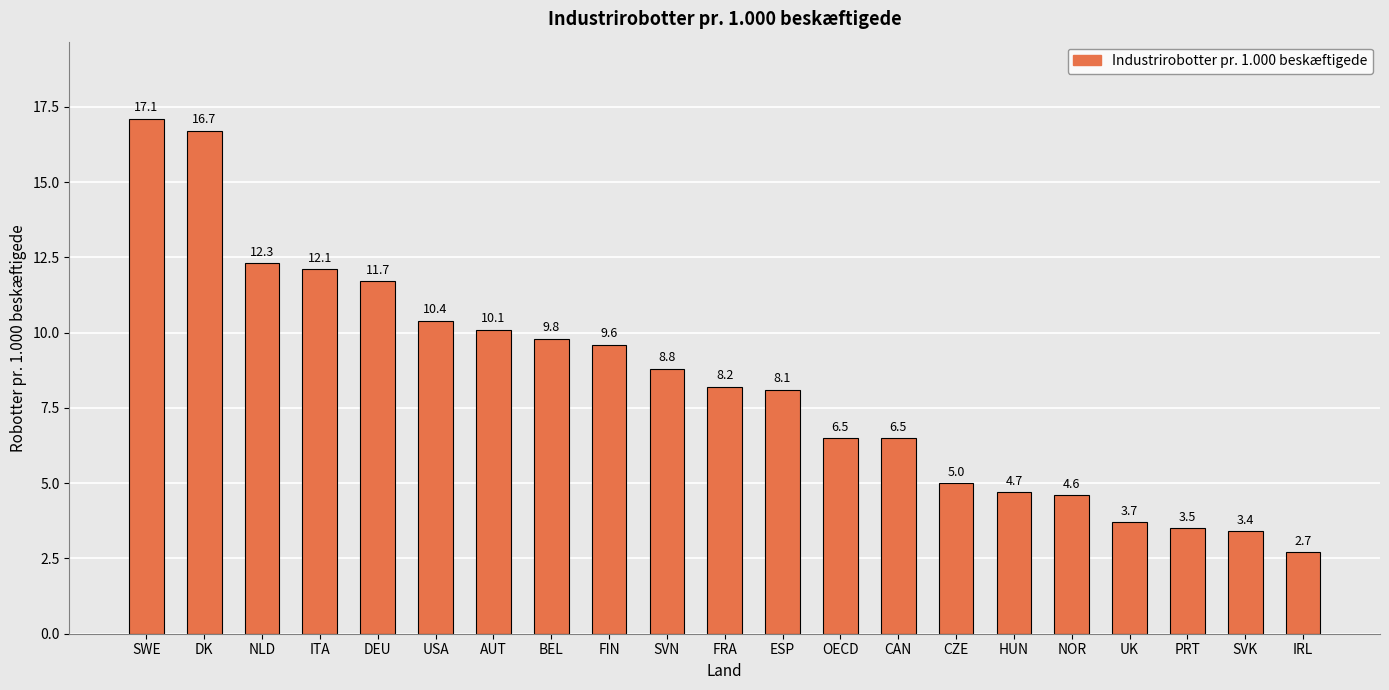

Where is the data nearest to the value 9?

SVN